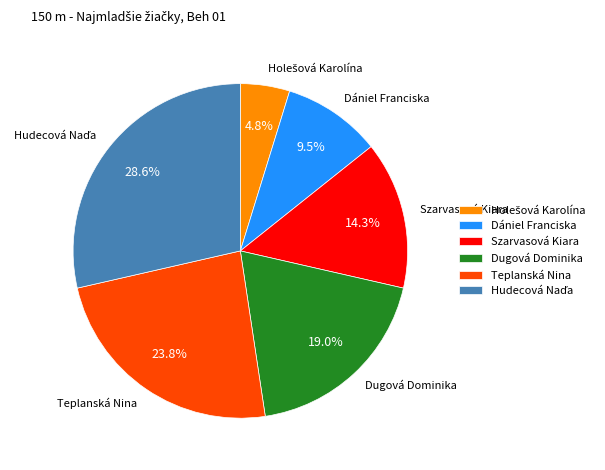

Count the number of slices in the pie.

6